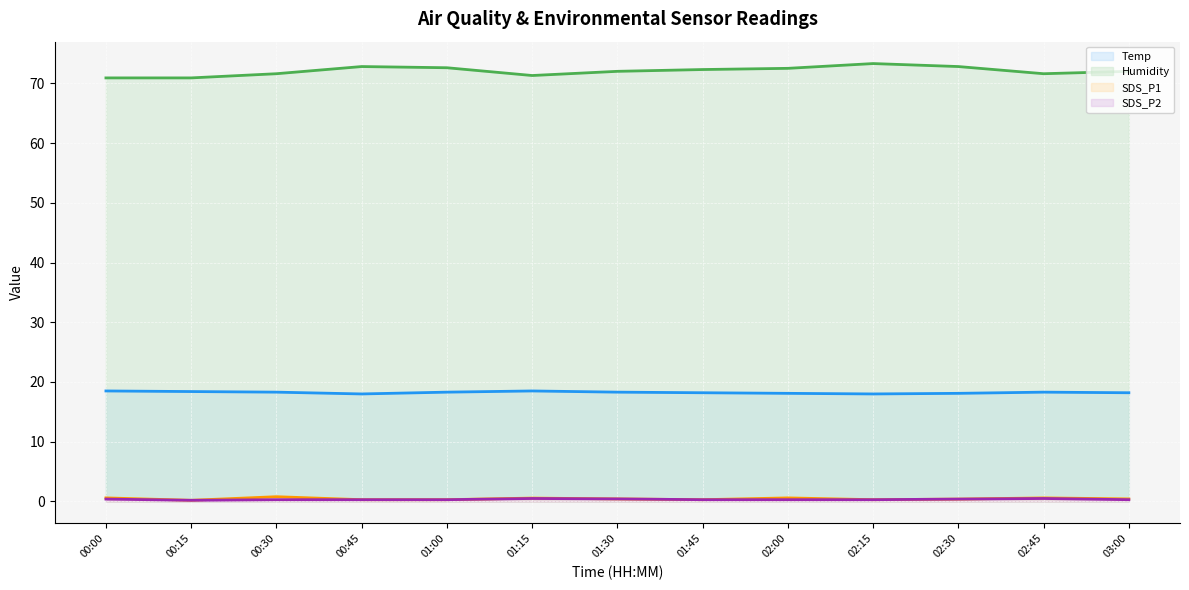

Reading left to right, what are all the values shown in this chart?

Temp (line): 18.5	18.4	18.3	18.0	18.3	18.5	18.3	18.2	18.1	18.0	18.1	18.3	18.2
Humidity (line): 70.9	70.9	71.6	72.8	72.6	71.3	72.0	72.3	72.5	73.3	72.8	71.6	72.0
SDS_P1 (line): 0.6	0.2	0.8	0.3	0.3	0.6	0.4	0.3	0.6	0.3	0.4	0.6	0.4
SDS_P2 (line): 0.4	0.2	0.3	0.3	0.3	0.5	0.4	0.3	0.3	0.3	0.4	0.5	0.3